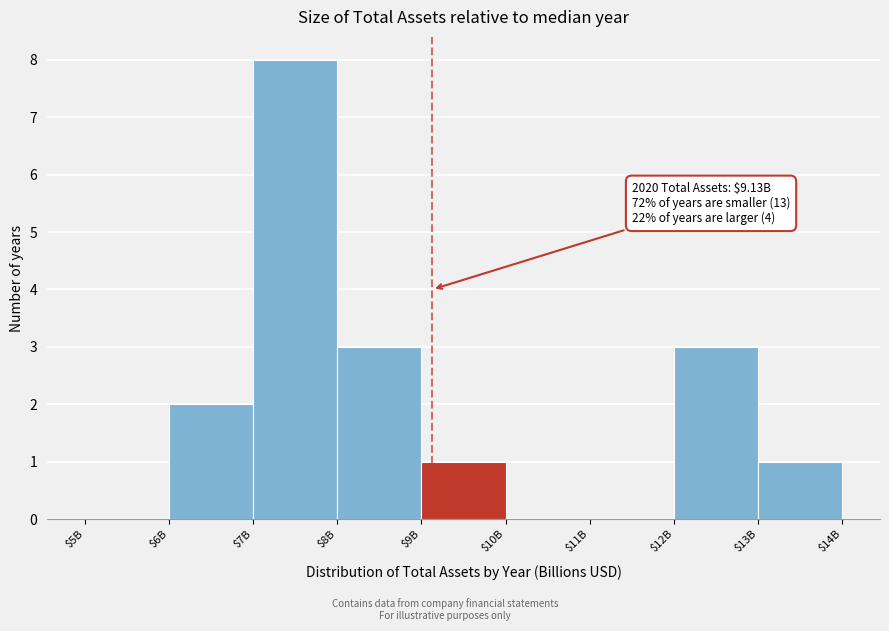

What is the greatest value displayed?

8